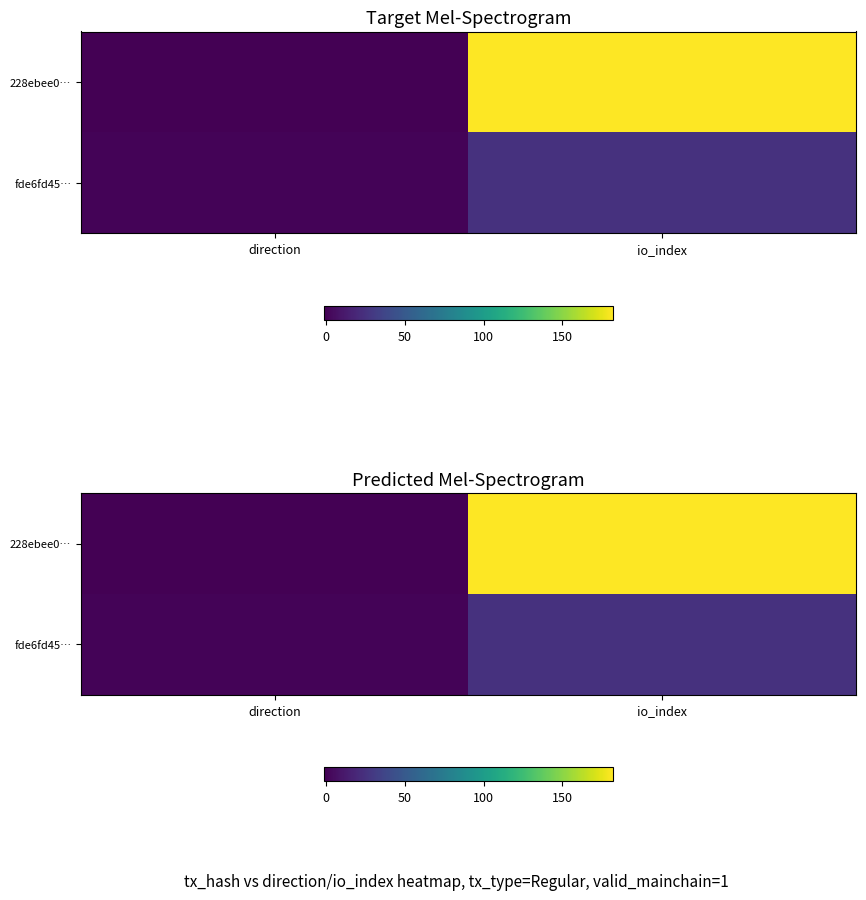

At how many categories does at least one series exceed 160?

1